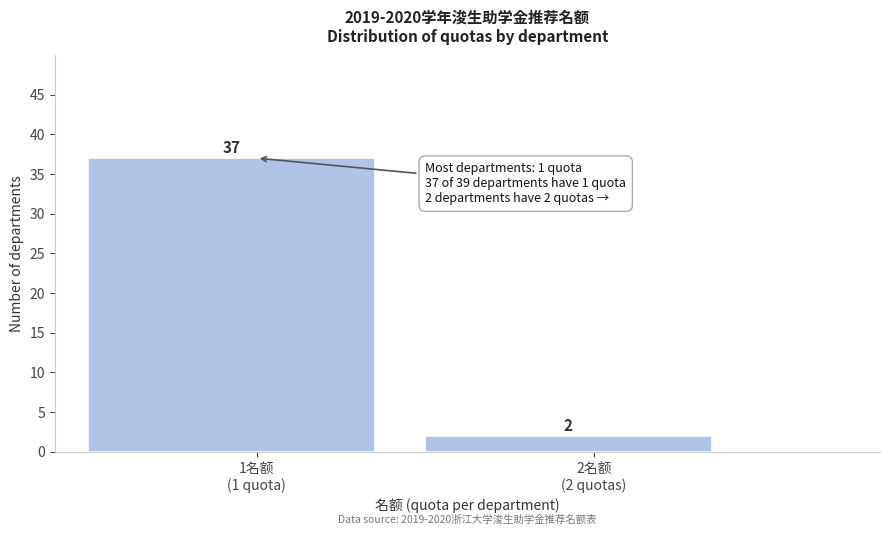

Reading left to right, extract all data points from this chart.

37	2